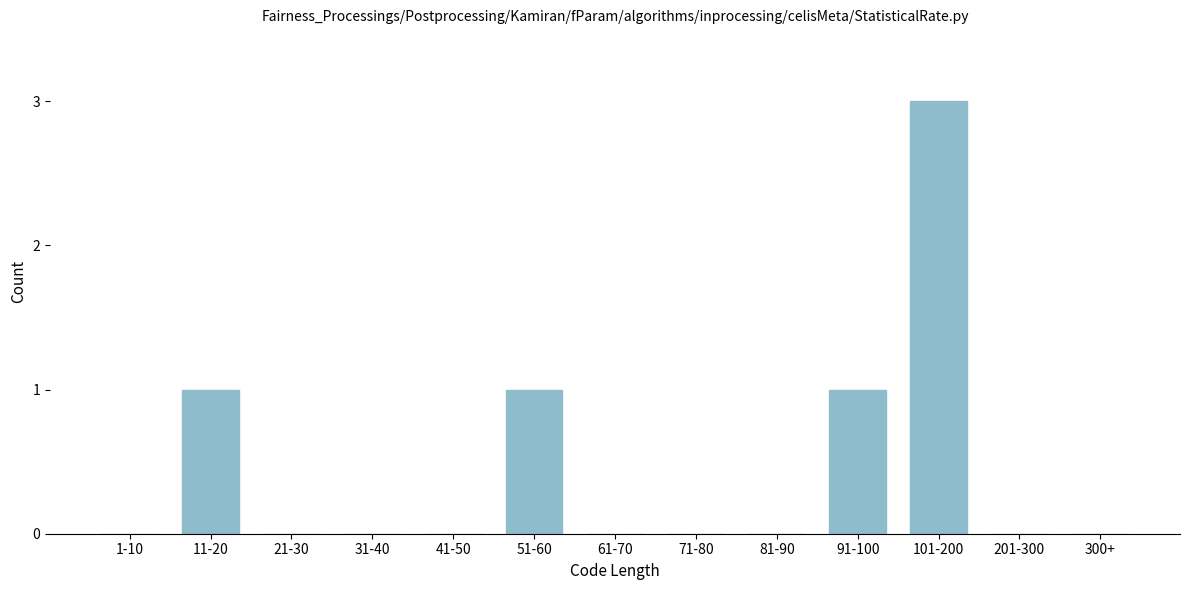

Reading left to right, transcribe all the data shown in this chart.

1-10=0	11-20=1	21-30=0	31-40=0	41-50=0	51-60=1	61-70=0	71-80=0	81-90=0	91-100=1	101-200=3	201-300=0	300+=0